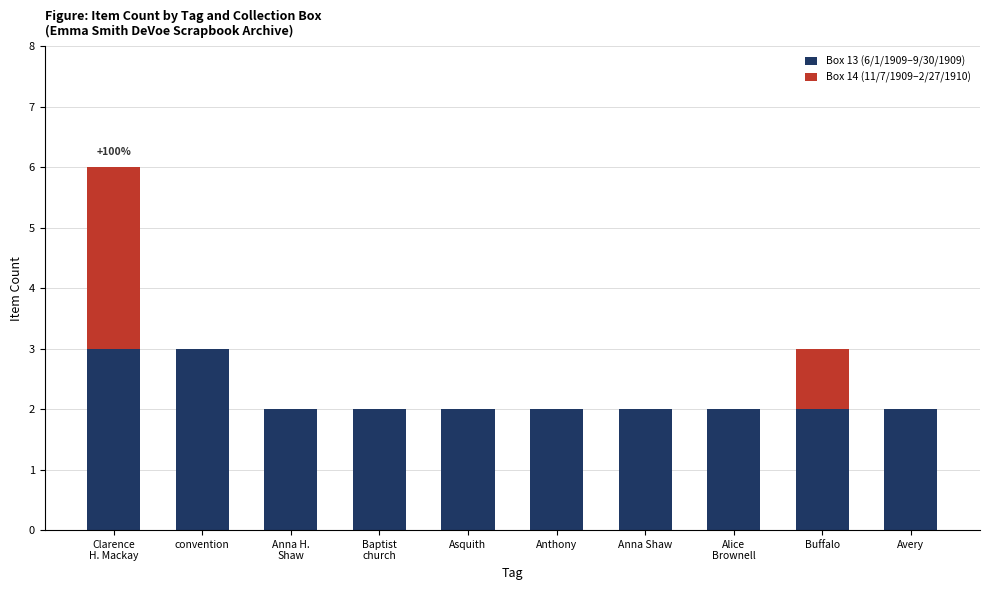

True or false: Box 13 (6/1/1909–9/30/1909) has a value of 3 at Buffalo.

False